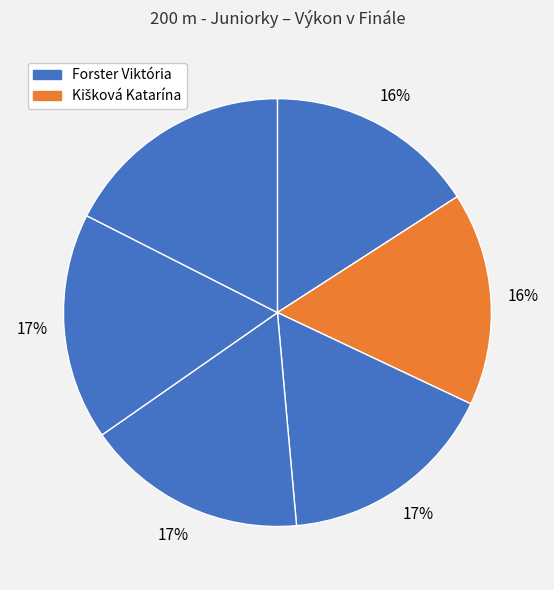

Count the number of slices in the pie.

6